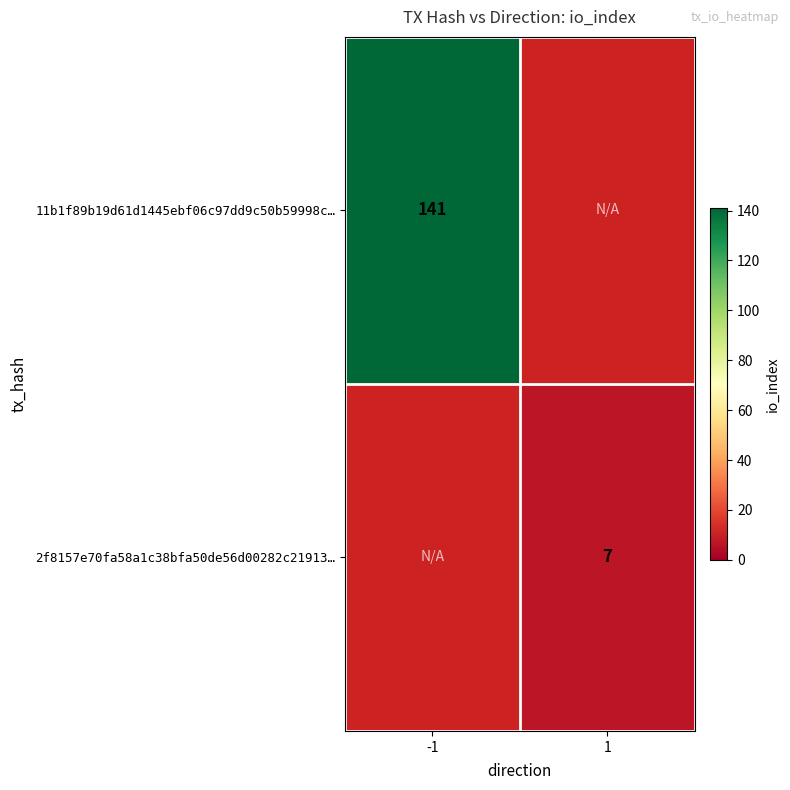

Is it true that 11b1f89b19d61d1445ebf06c97dd9c50b59998c… equals 141 at -1?

True